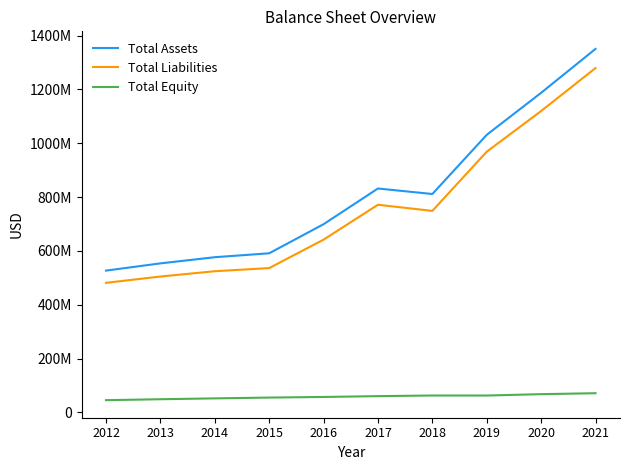

What are all the series names shown in the legend?

Total Assets, Total Liabilities, Total Equity